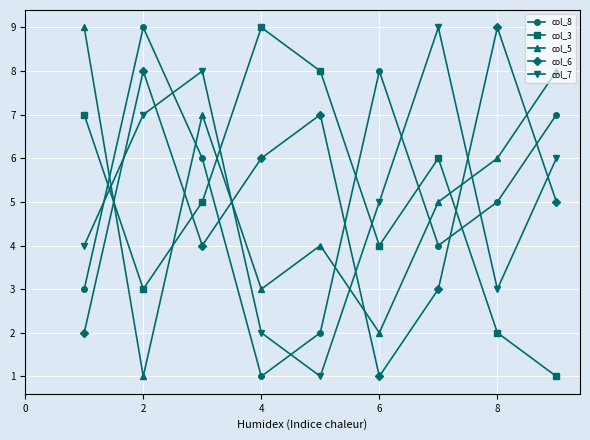

How many col_8 values are between 3 and 7?

5